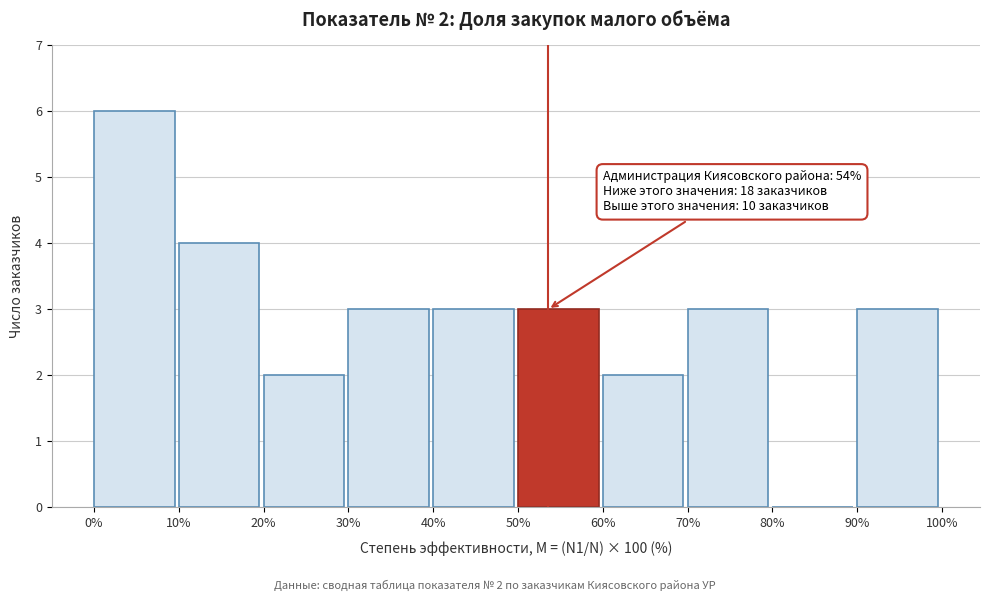

Which range on the x-axis has the tallest bar?

0% to 10%